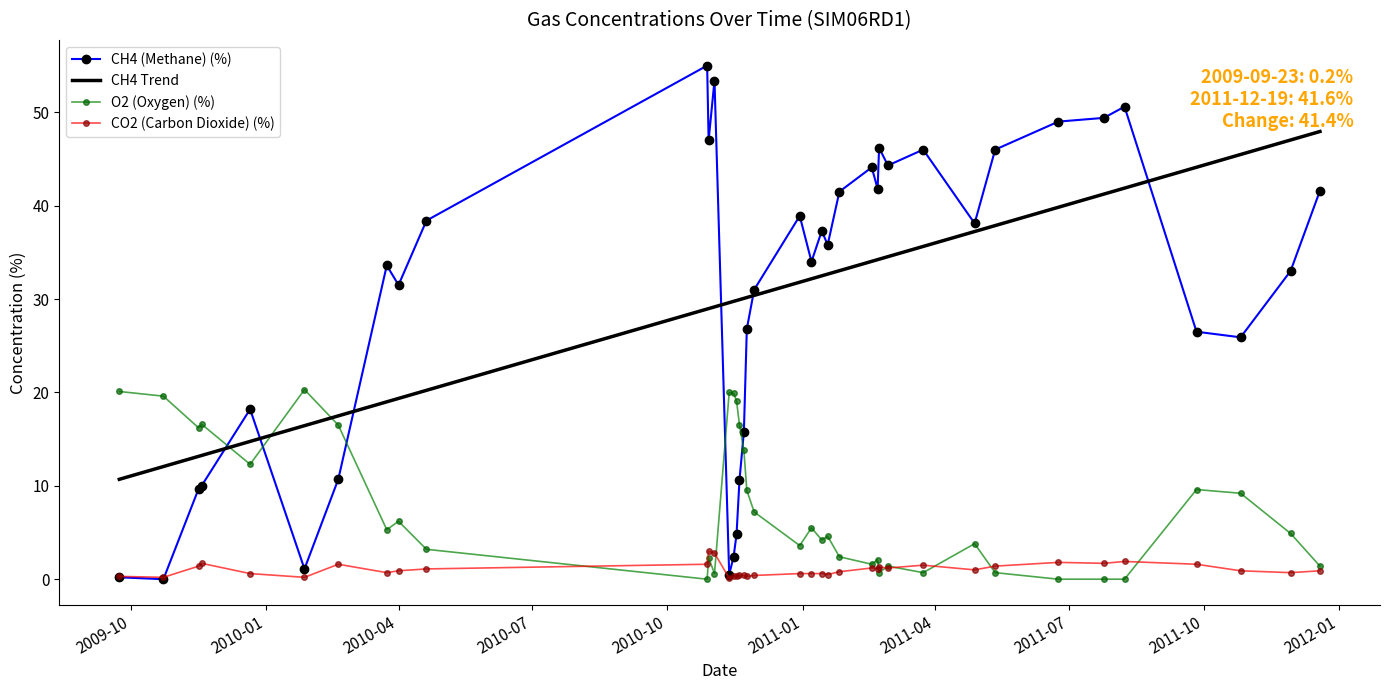

List the series in order of their peak value, highest first.

CH4 (Methane) (%), CH4 Trend, O2 (Oxygen) (%), CO2 (Carbon Dioxide) (%)